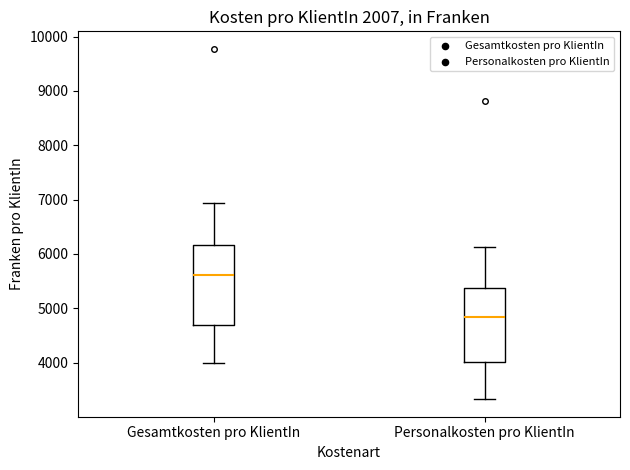

Reading left to right, transcribe this box plot: for each box, give where its median line is, the range the box spans, and where its two whiskers end, as read against the y-axis. The values are not printed on the chart, so give them approximately, as read against the axis.

Gesamtkosten pro KlientIn: median 5600, box 4700 to 6200, whiskers 4000 to 6900
Personalkosten pro KlientIn: median 4800, box 4000 to 5400, whiskers 3300 to 6100